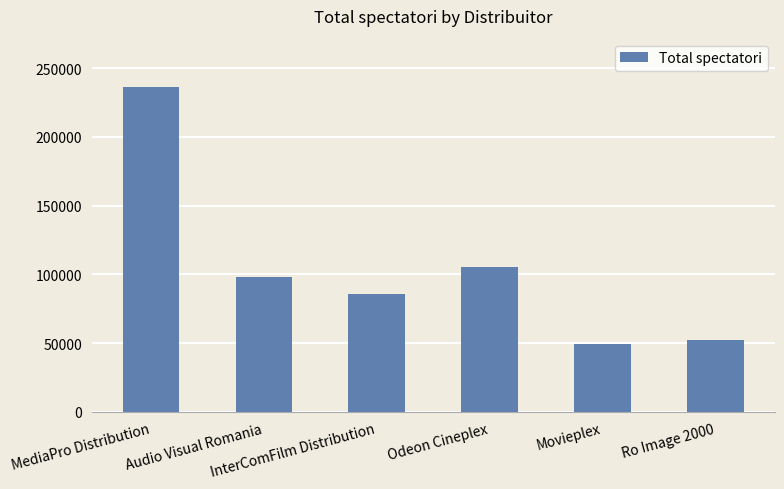

Count the number of categories in the chart.

6